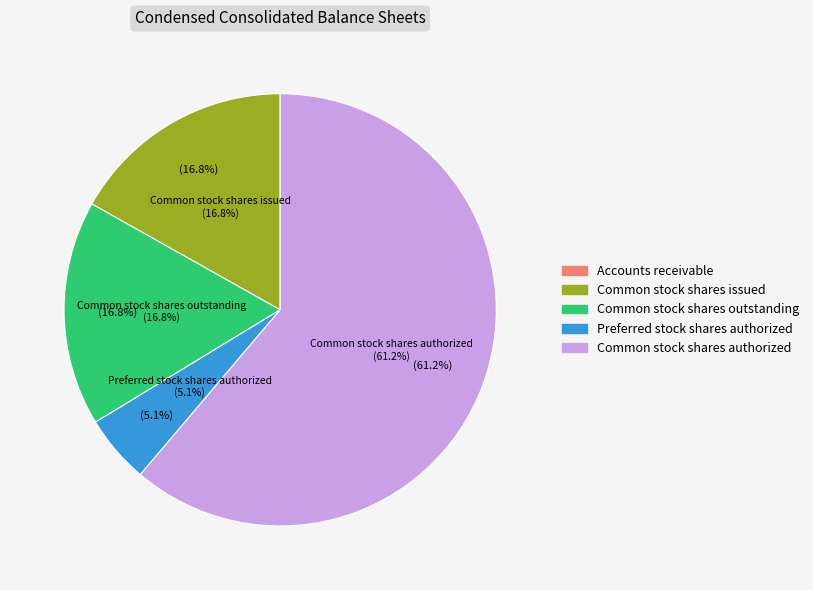

What is the smallest slice in the pie chart?

Accounts receivable